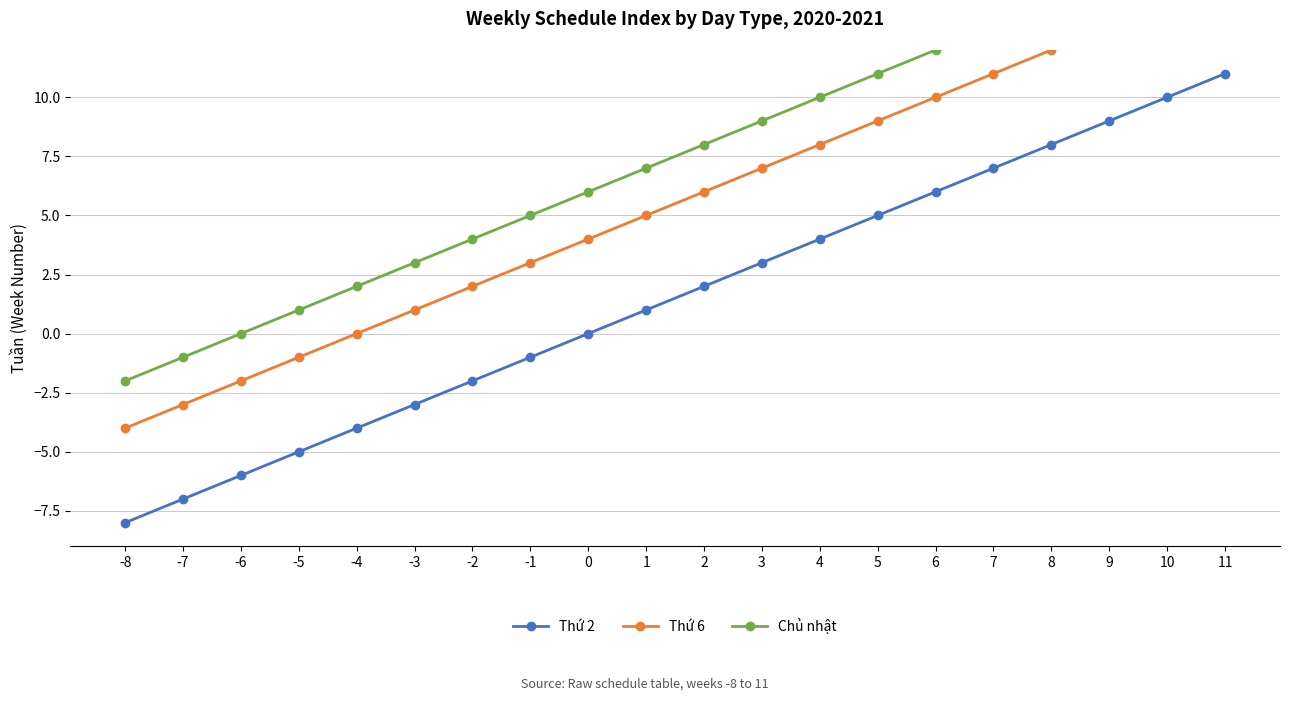

Which label corresponds to the largest value in the chart?

11